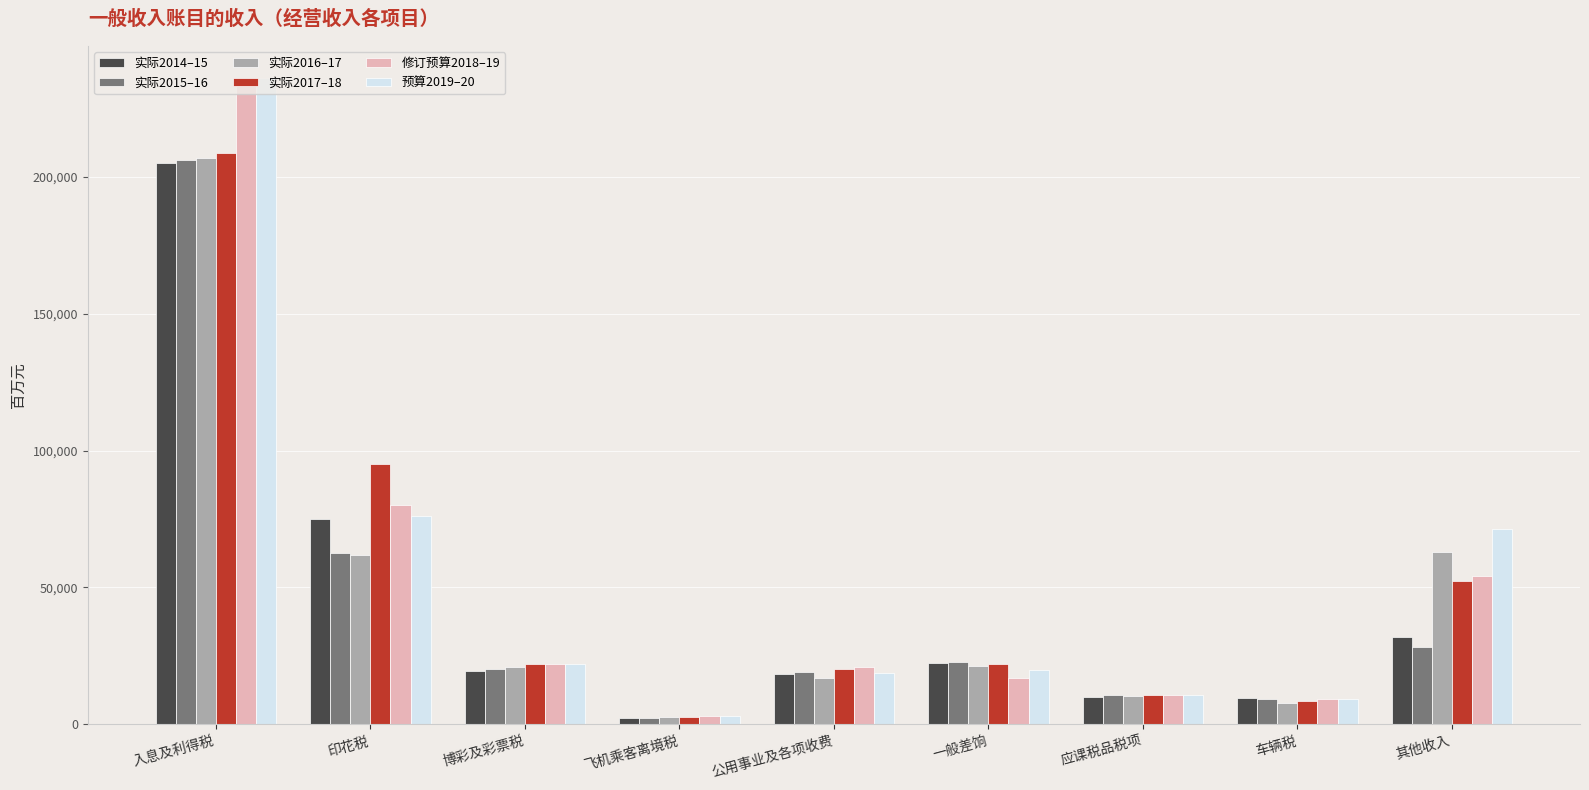

What is the value of the 实际2014–15 bar at the 1st from the left?

204950